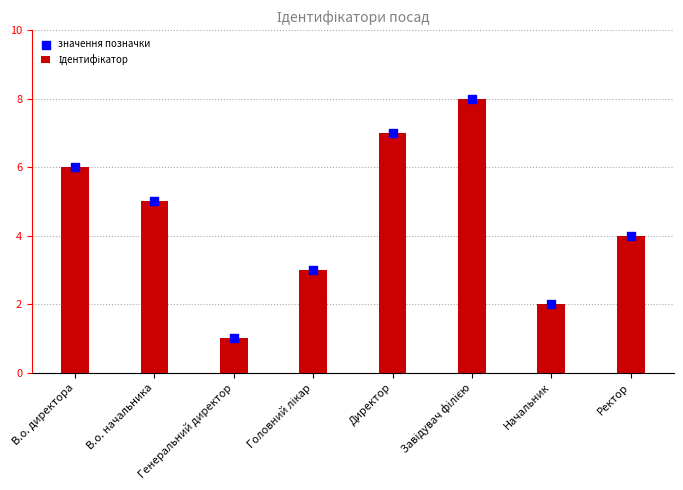

Which series reaches the minimum Y coordinate?

Ідентифікатор